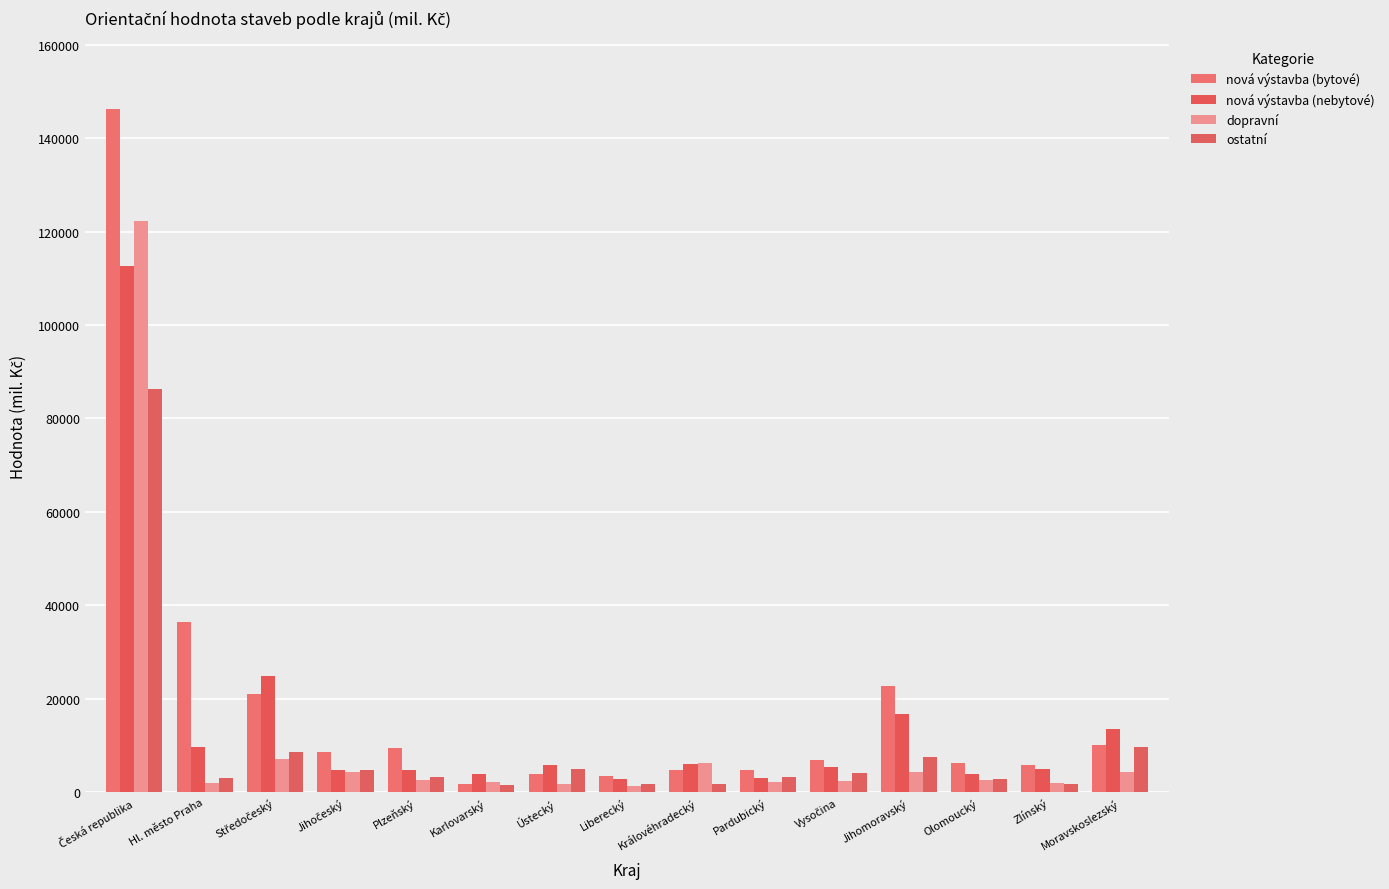

What is the value of the nová výstavba (nebytové) bar at the 14th from the left?

5067